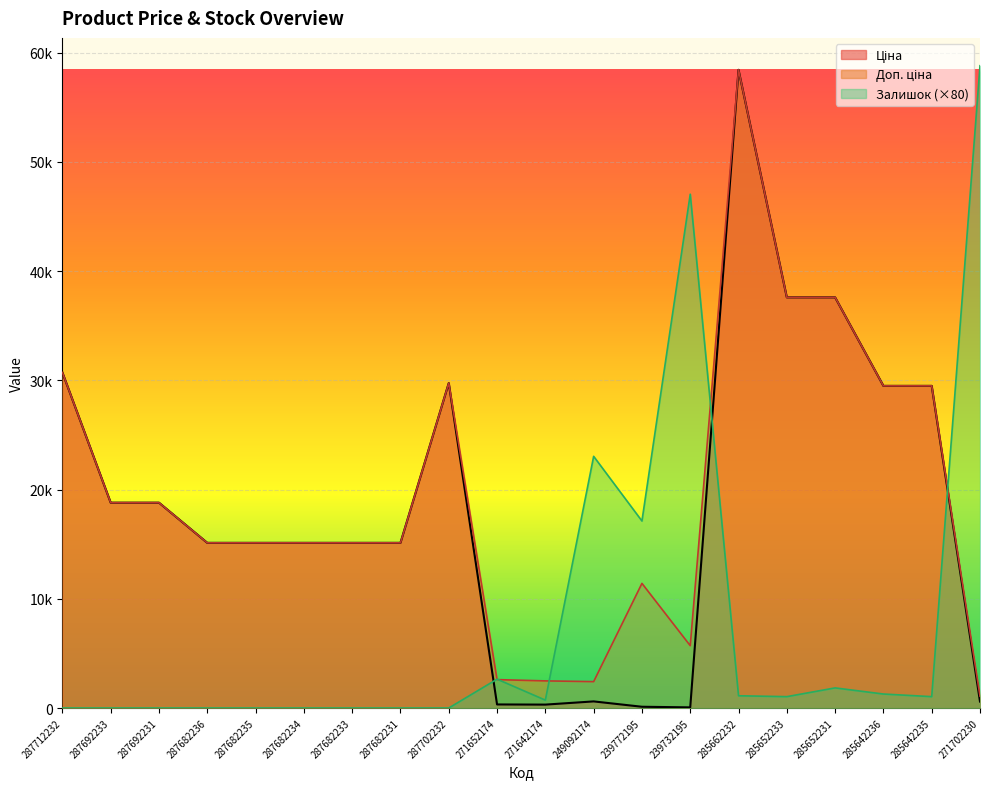

Which series has the widest spread of values?

Залишок